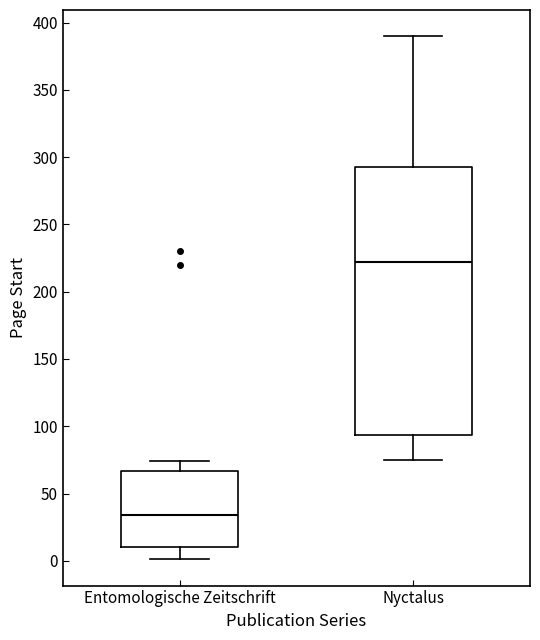

Which box is the tallest, from its lower edge to its upper edge?

Nyctalus